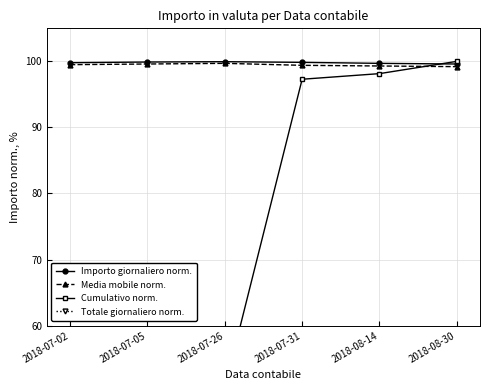

The value of Totale giornaliero norm. at 2018-07-26 is 1.7. True or false?

True